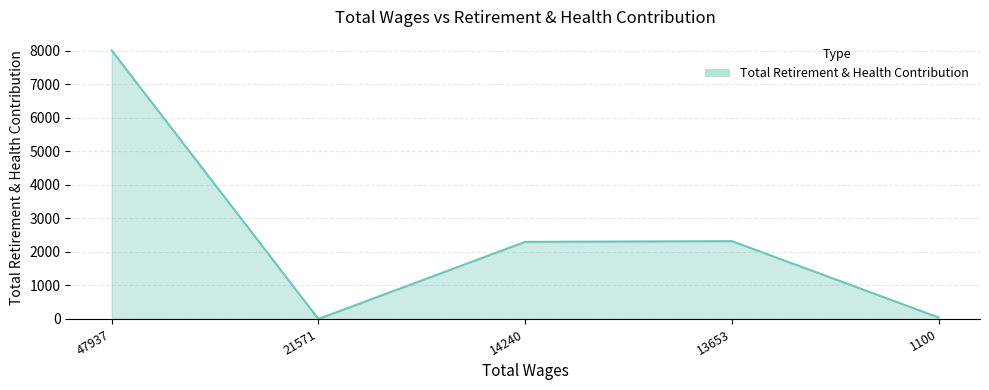

What is the greatest value displayed?

8015